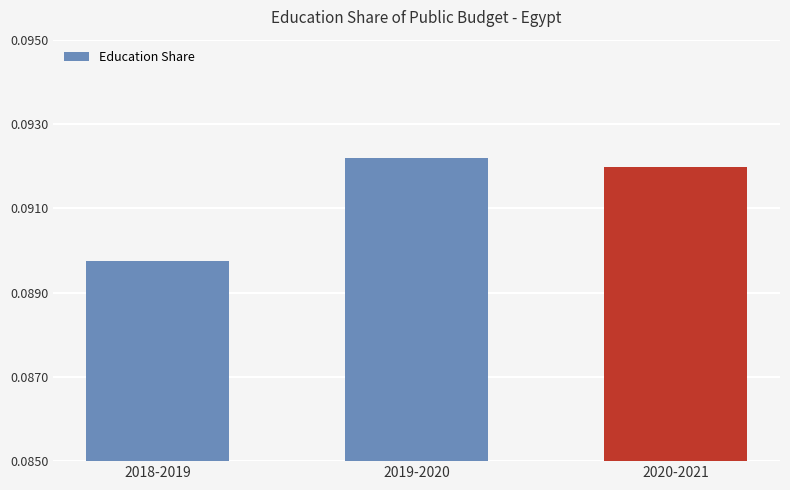

The chart shows a value of 0.2 at 2019-2020. True or false?

False